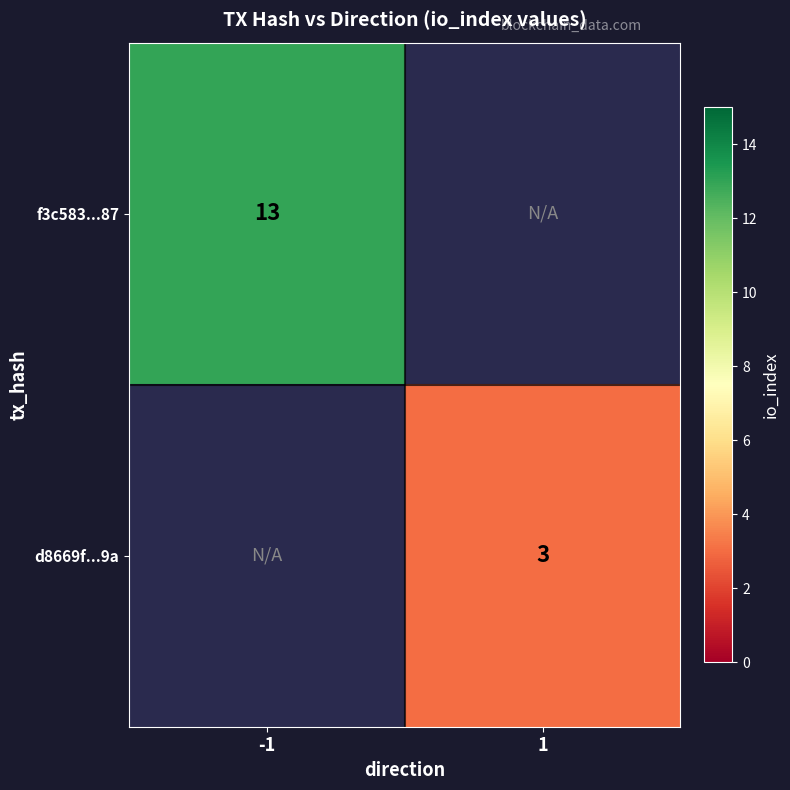

The d8669f...9a series shows 2 at 1. True or false?

False